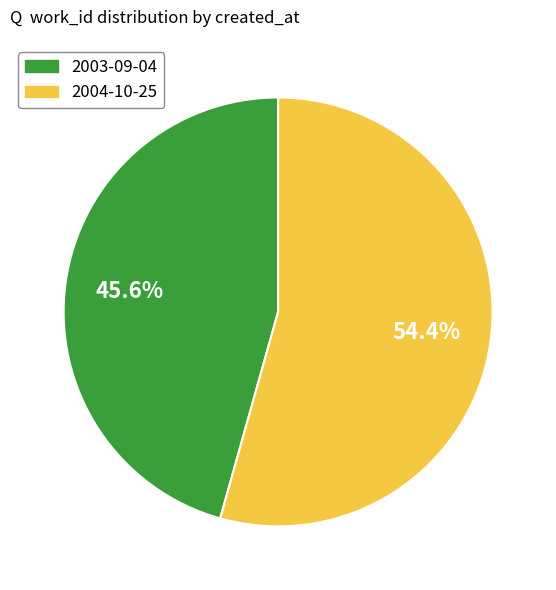

Approximately how many times larger is the value at 2003-09-04 compared to 2004-10-25?

0.8